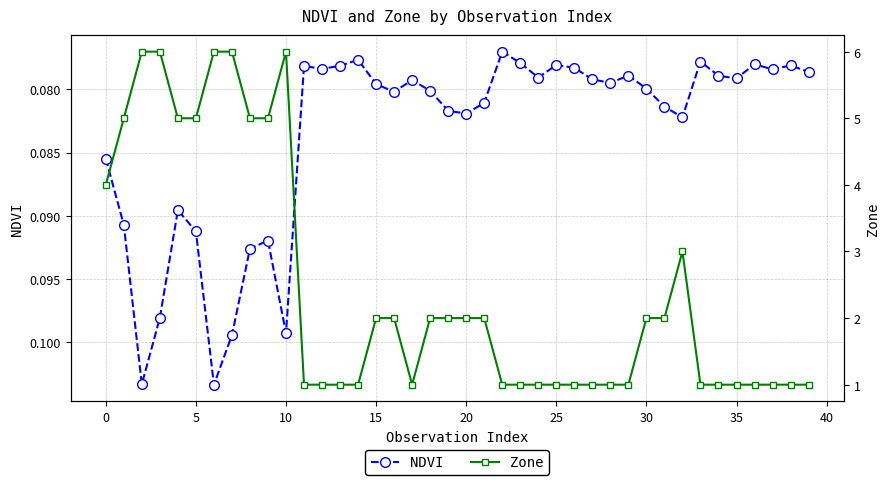

Where is Zone nearest to the value 3?

32